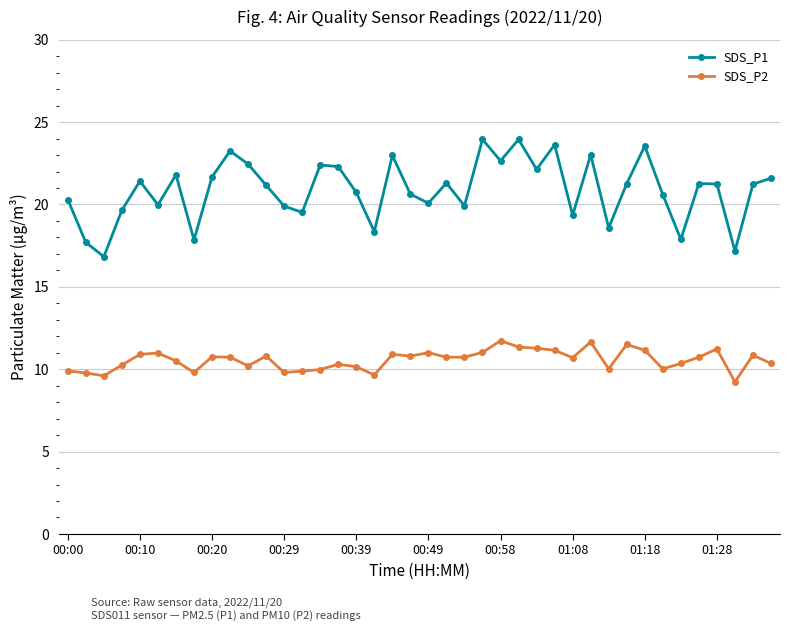

True or false: SDS_P1 has more than 2 interior local peaks.

True